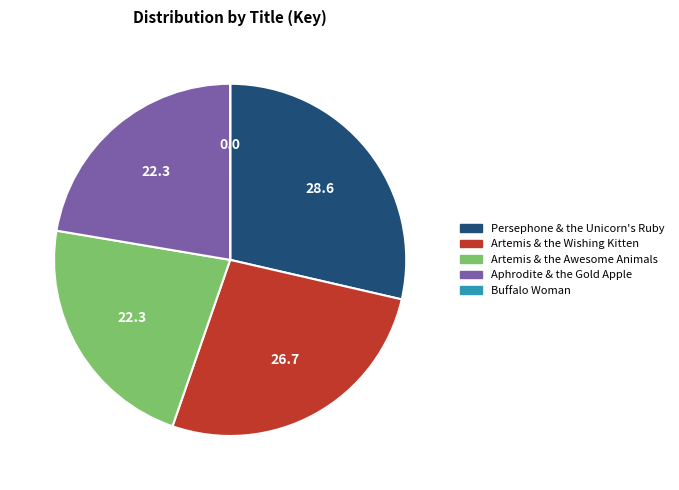

Which has a higher value, Artemis & the Awesome Animals or Persephone & the Unicorn's Ruby?

Persephone & the Unicorn's Ruby